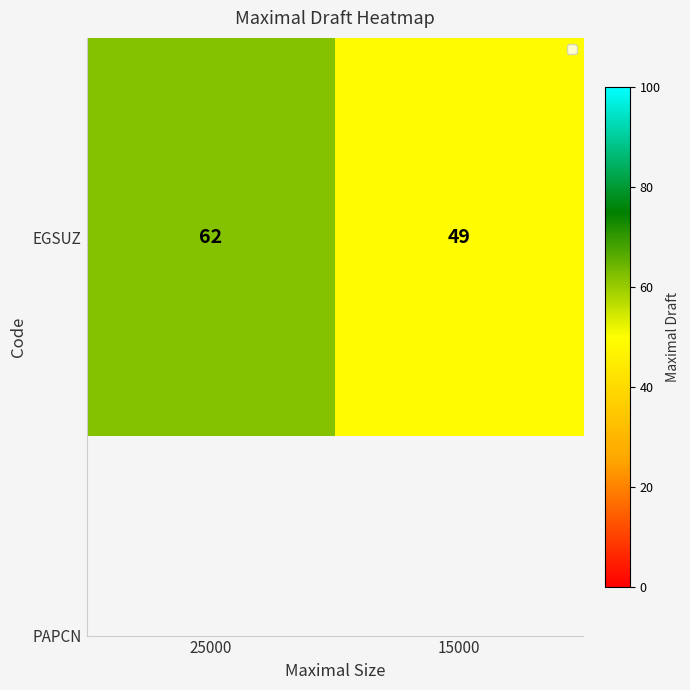

Reading right to left, extract all data points from this chart.

15000=49	25000=62